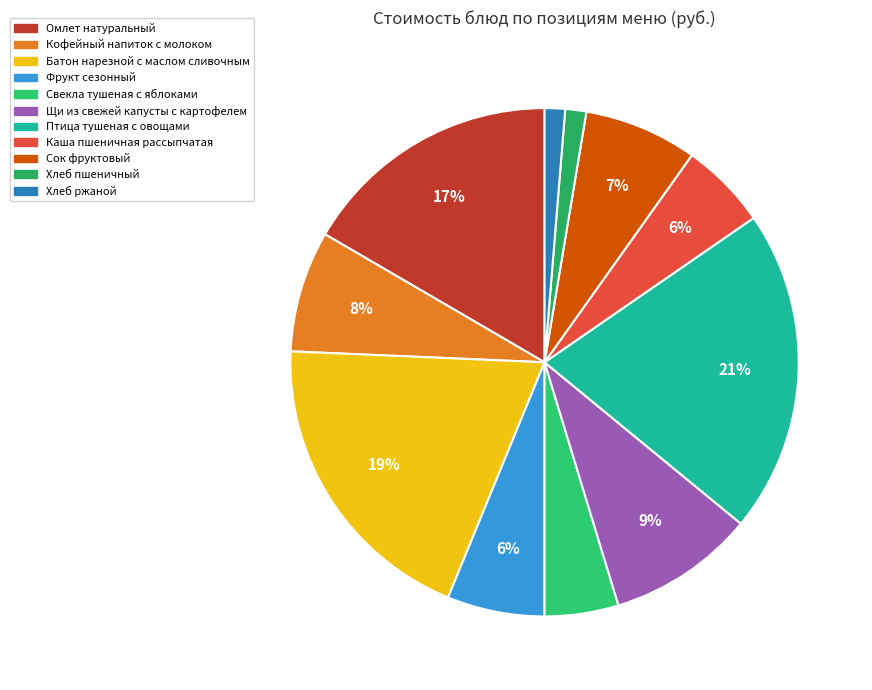

What percentage is the Хлеб ржаной slice, to the nearest percent?

1%